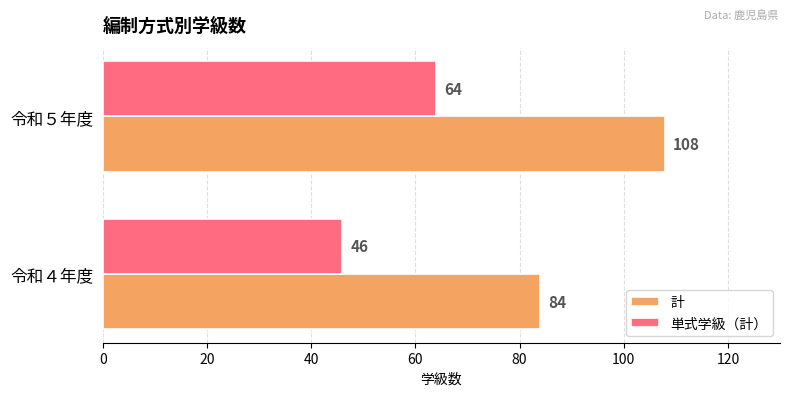

The 単式学級（計） series shows 62 at 令和４年度. True or false?

False